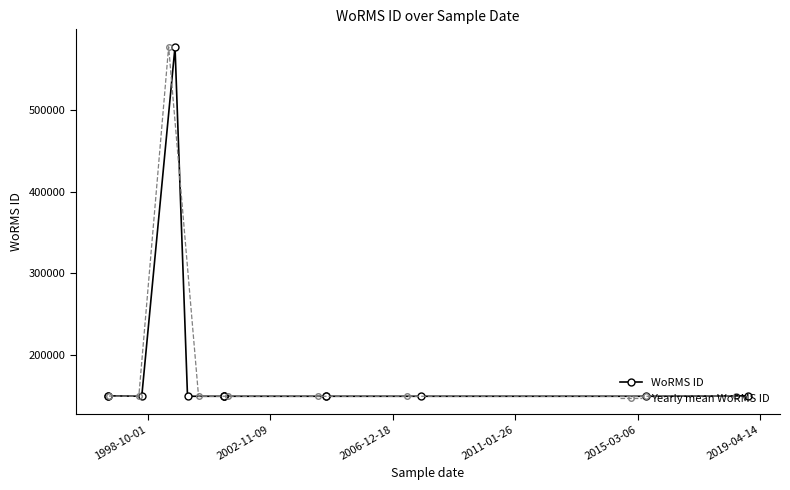

What is the minimum value for Yearly mean WoRMS ID?

149045.0